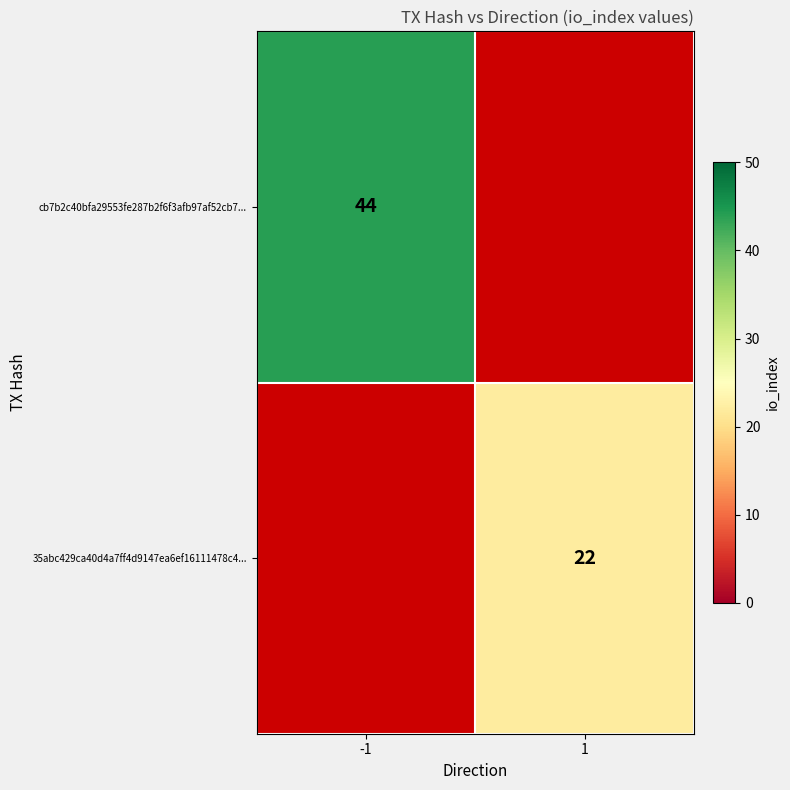

What is the greatest value displayed?

44.0